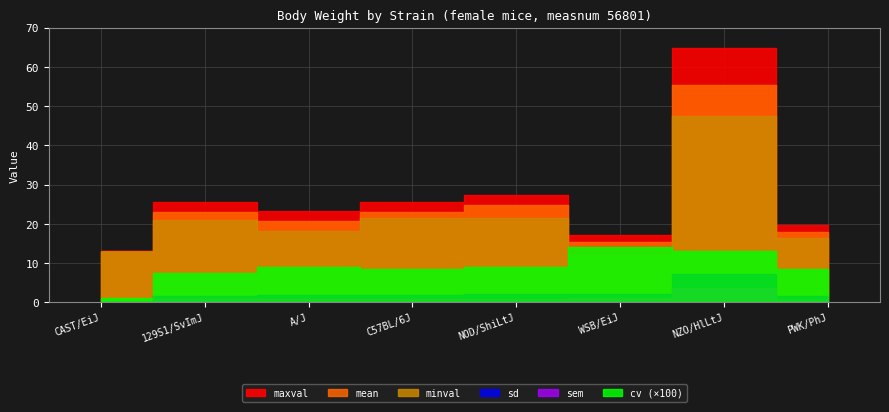

True or false: cv has more than 2 points higher than both neighbors.

False